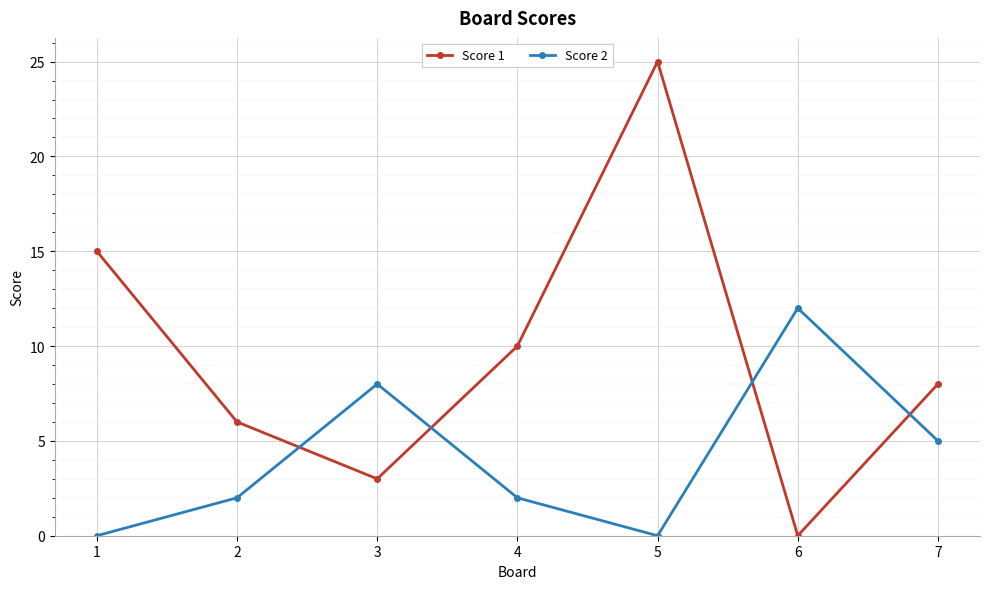

List the labels in order of Score 1 value, smallest first.

6, 3, 2, 7, 4, 1, 5